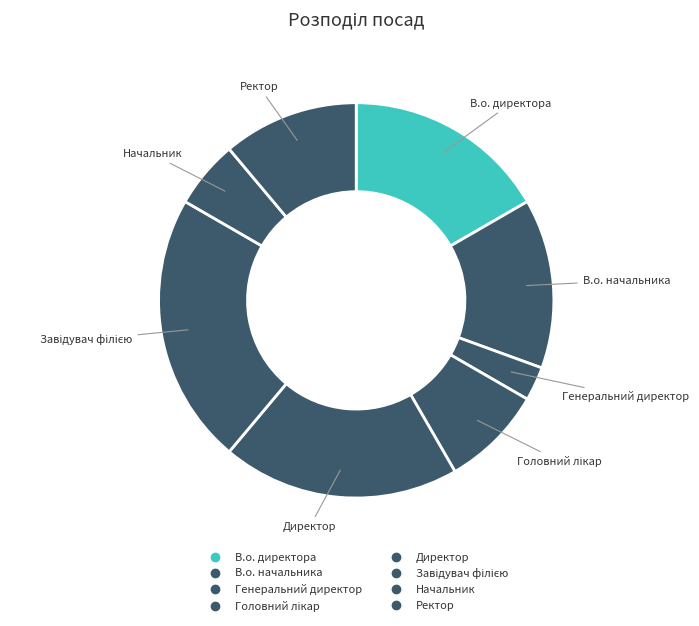

Count the number of slices in the pie.

8